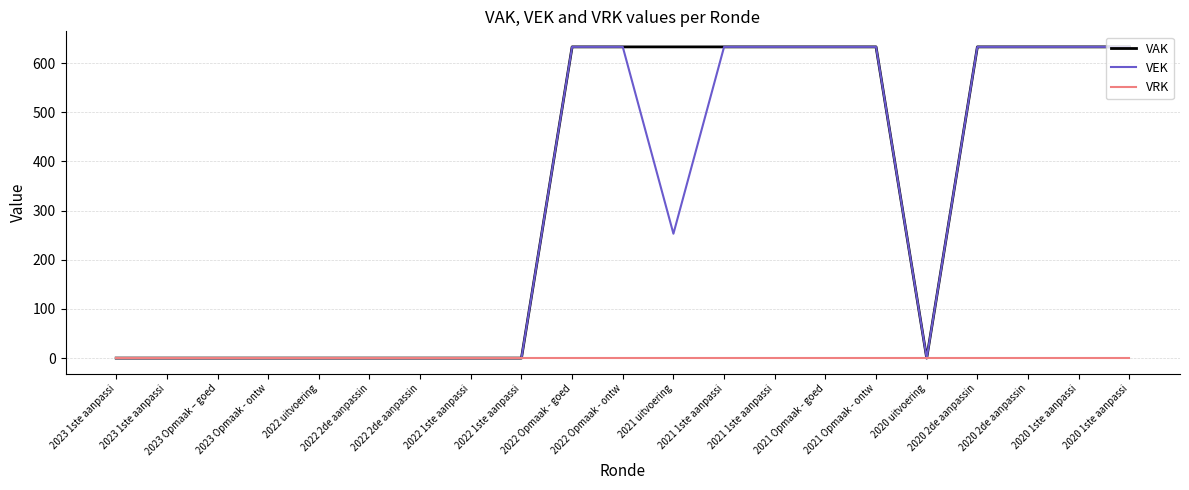

True or false: VRK has more than 2 points higher than both neighbors.

False